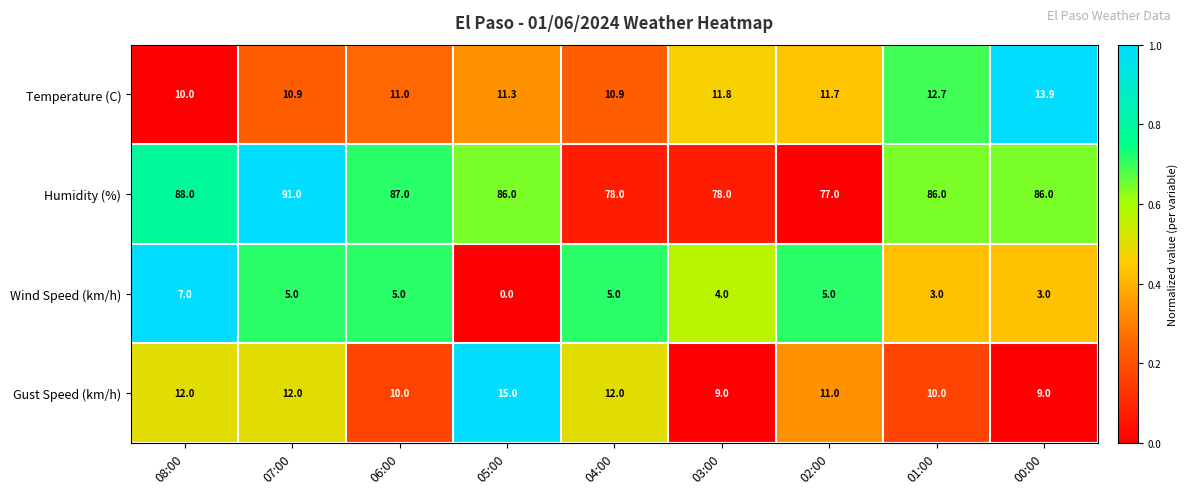

What is the sum of the Wind Speed (km/h) values at 08:00 and 06:00?

12.0